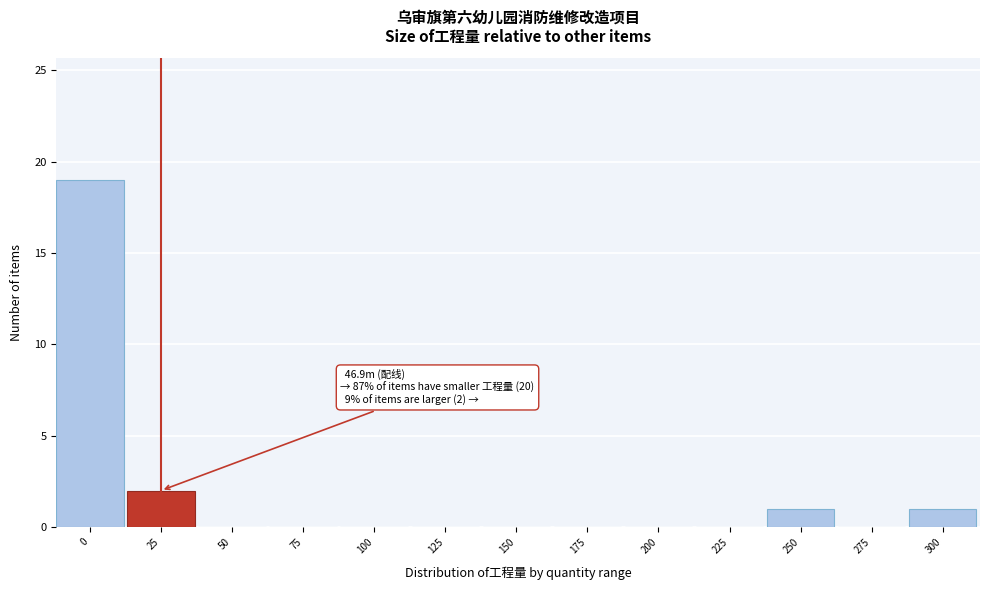

Reading left to right, list all the values displayed in this chart.

0=19	25=2	50=0	75=0	100=0	125=0	150=0	175=0	200=0	225=0	250=1	275=0	300=1